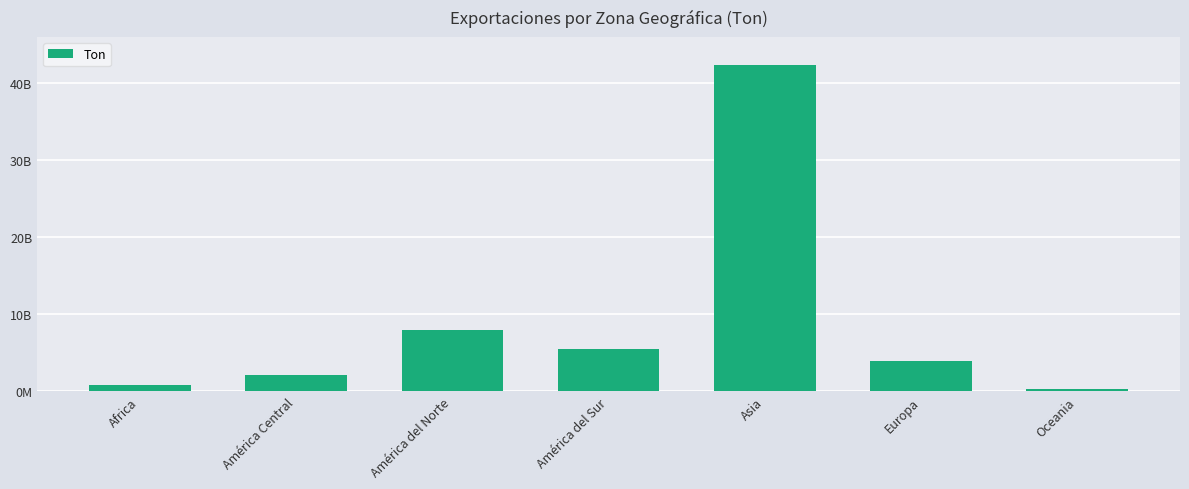

Rank the categories by value from highest to lowest.

Asia, América del Norte, América del Sur, Europa, América Central, Africa, Oceania